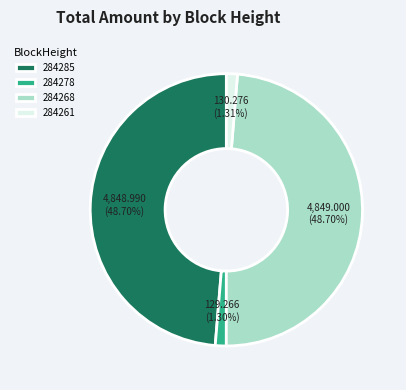

What percentage do 284261 and 284268 together represent?

50.0%